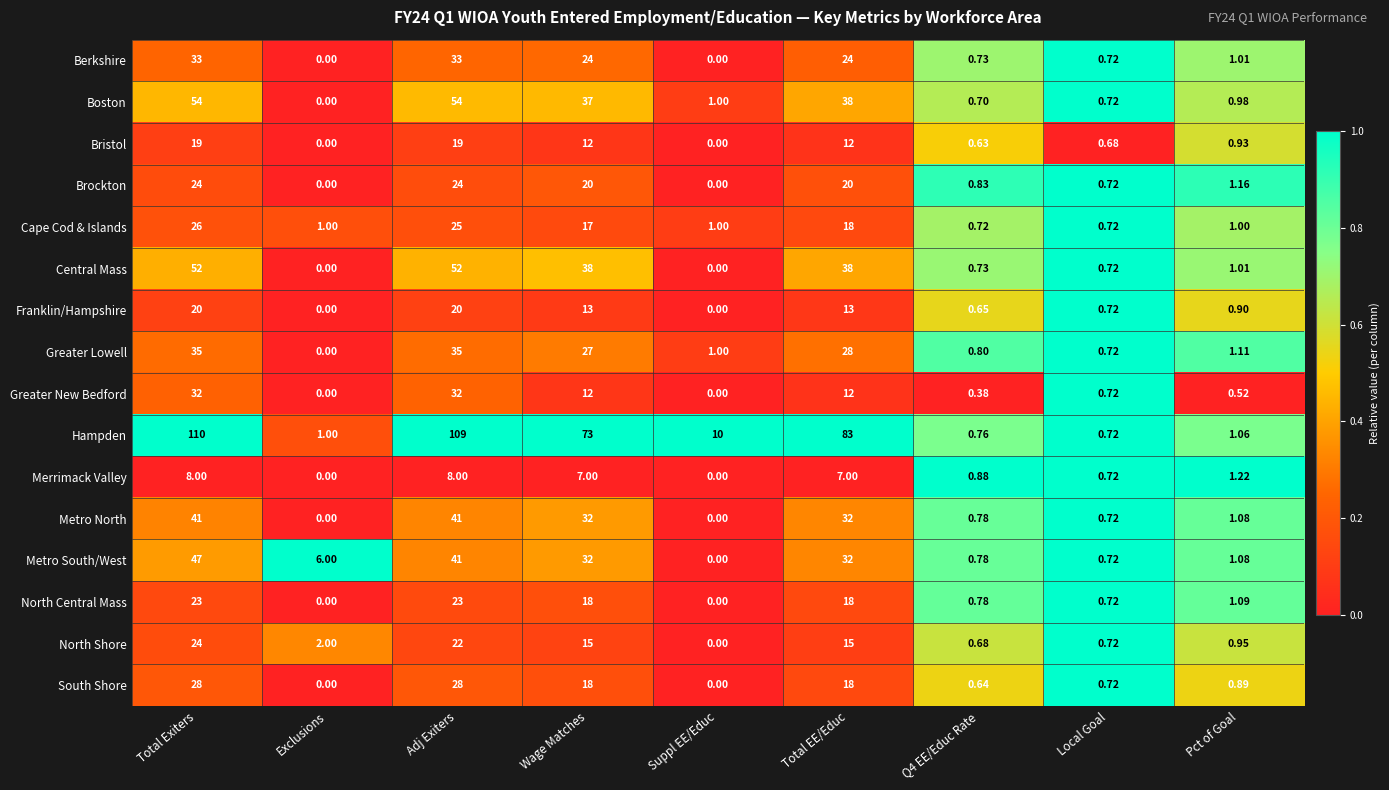

At which label does Hampden reach its minimum?

Local Goal